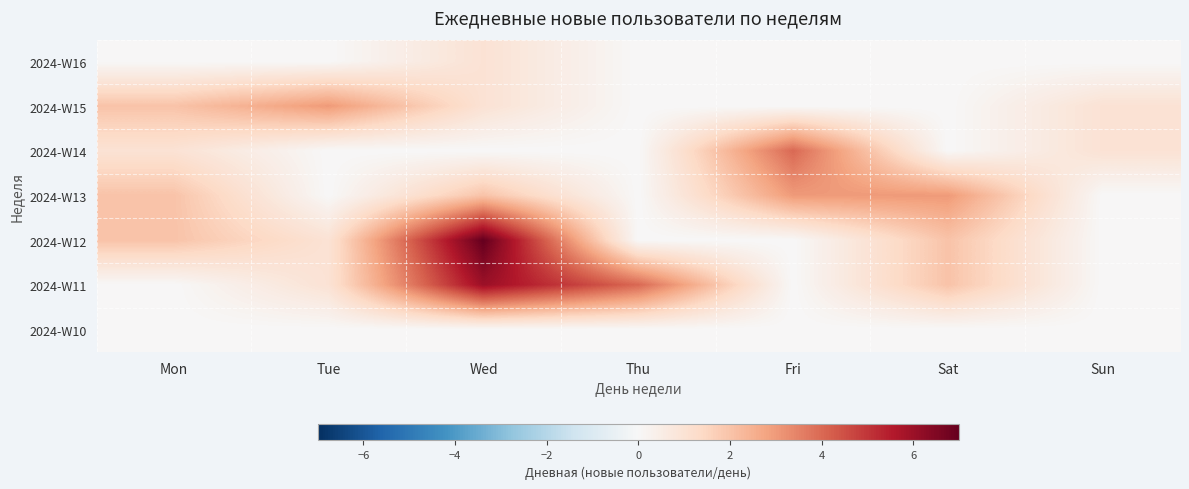

What is the total value across all series at Thu?

4